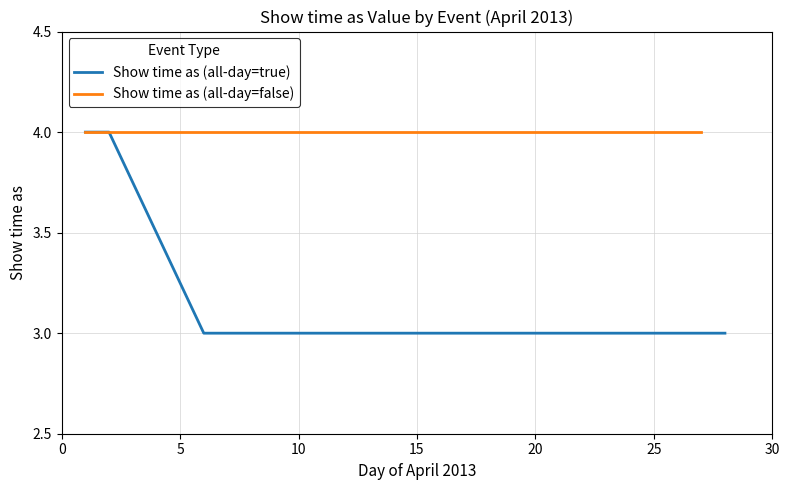

Is this an area chart (filled region under the line)?

No